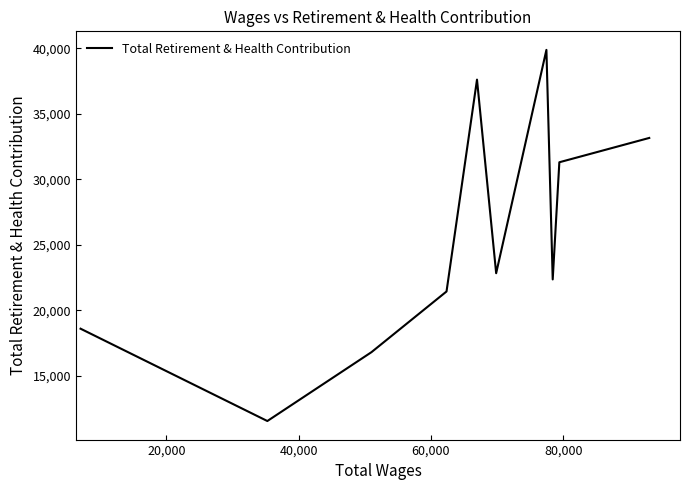

What is the difference between the maximum and minimum values?

28315